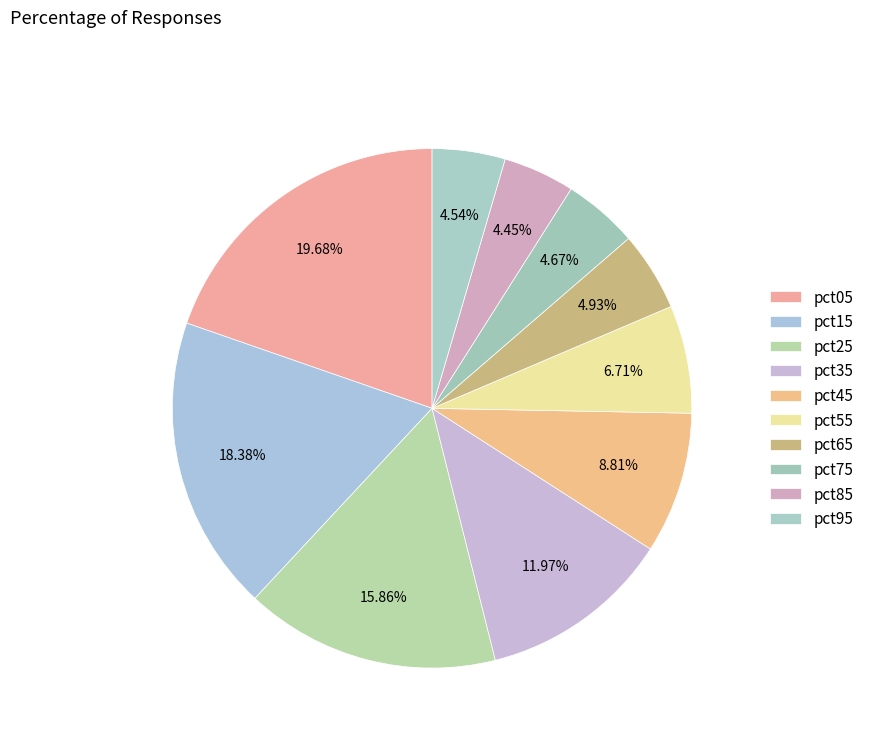

Is the sum of pct05 and pct35 greater than half?

No